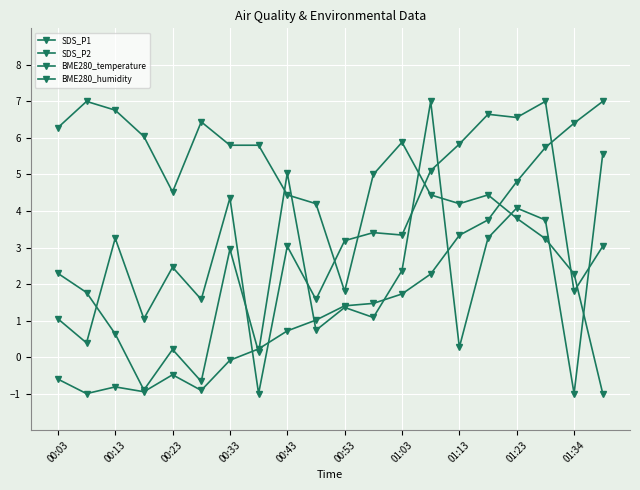

How many lines are shown in the chart?

4